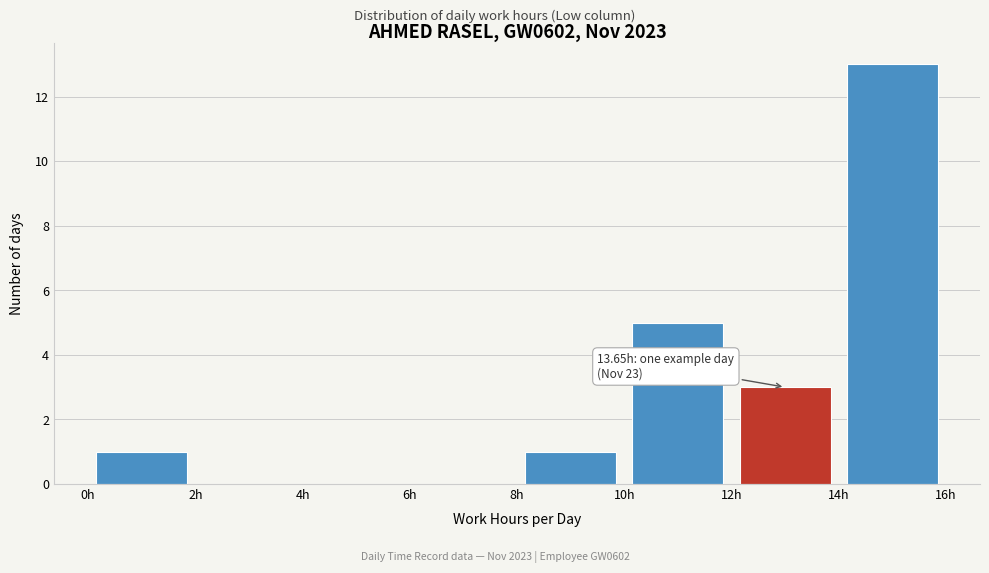

Over which range of the x-axis is the bar tallest?

14 to 16